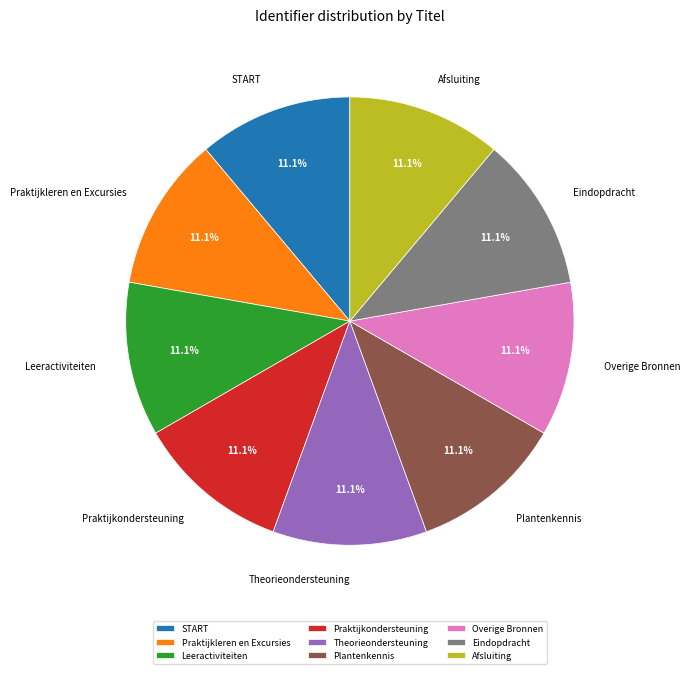

What percentage is NOT represented by START?

88.9%